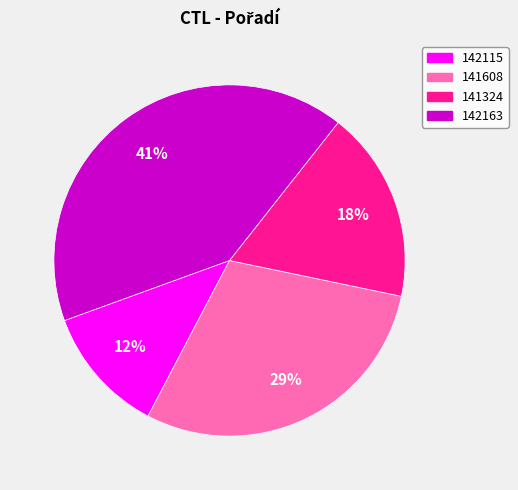

Combined, do 142115 and 142163 account for over 50%?

Yes